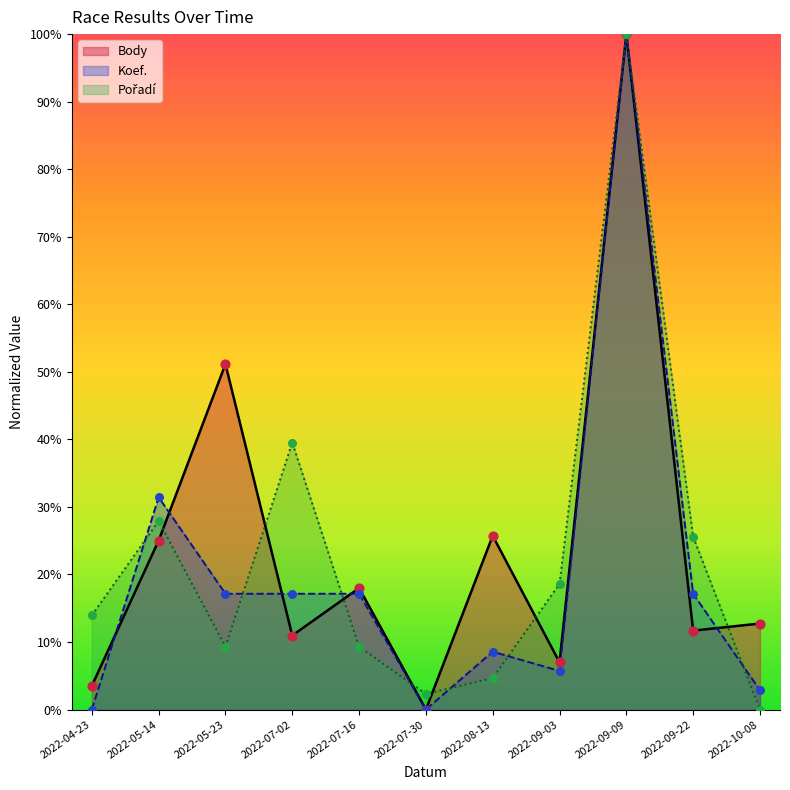

At which category is the sum across all series the highest?

2022-09-09